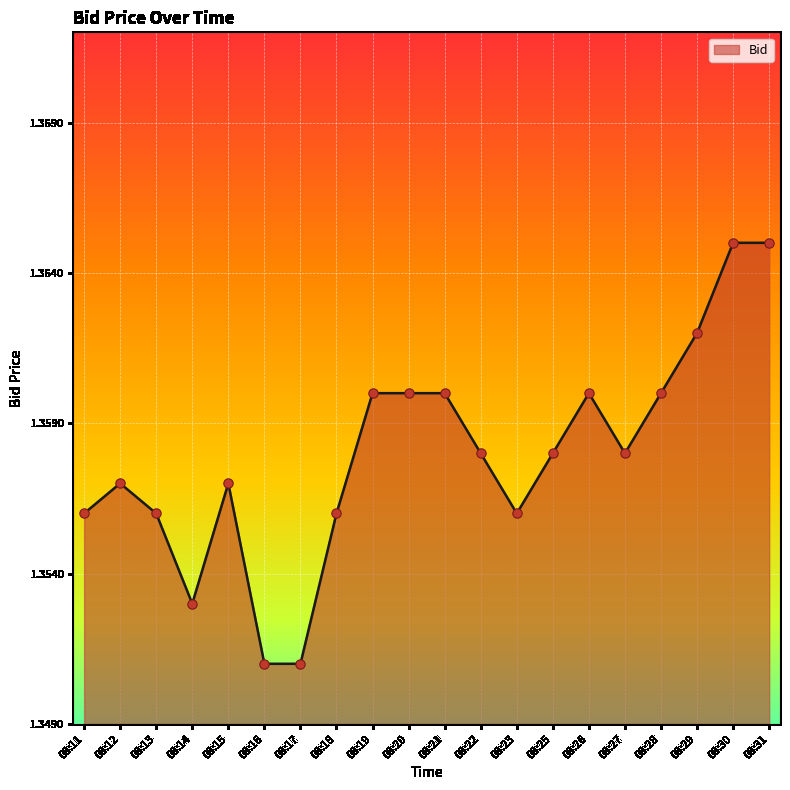

Approximately how many times larger is the value at 08:25 compared to 08:19?

1.0